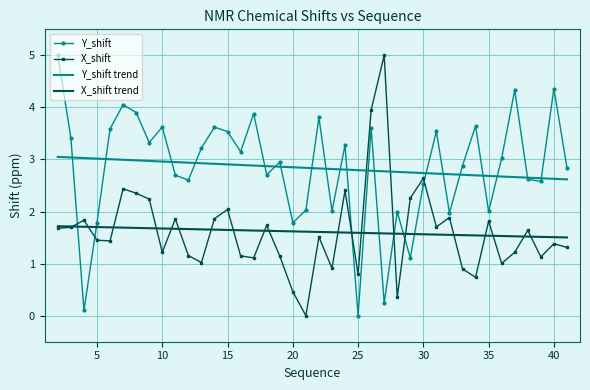

Which series ends up on top after the final intersection of Y_shift and X_shift trend?

Y_shift